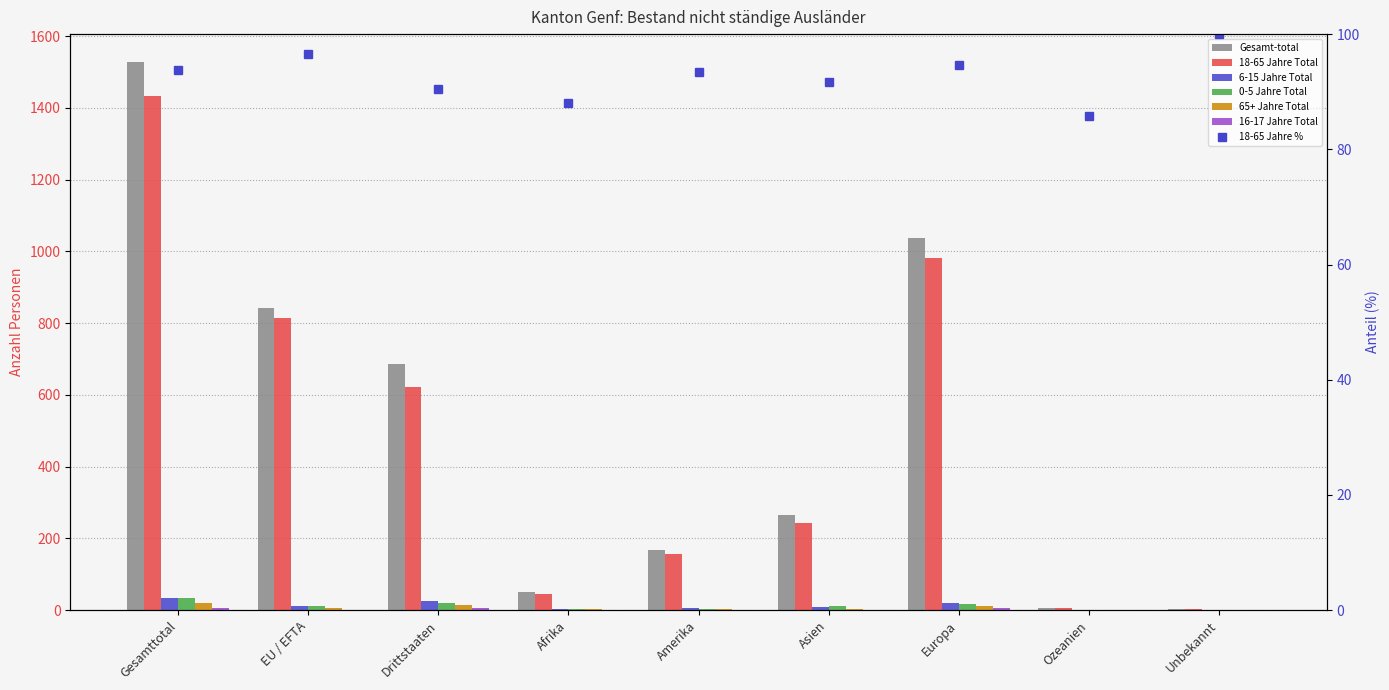

Reading left to right, what are all the values shown in this chart?

18-65 Jahre Total: 1434	813	621	44	157	243	982	6	2
6-15 Jahre Total: 35	11	24	2	5	8	20	0	0
0-5 Jahre Total: 33	12	21	2	4	10	16	1	0
65+ Jahre Total: 20	5	15	2	2	4	12	0	0
16-17 Jahre Total: 7	1	6	0	0	0	7	0	0
Gesamt-total: 1529	842	687	50	168	265	1037	7	2